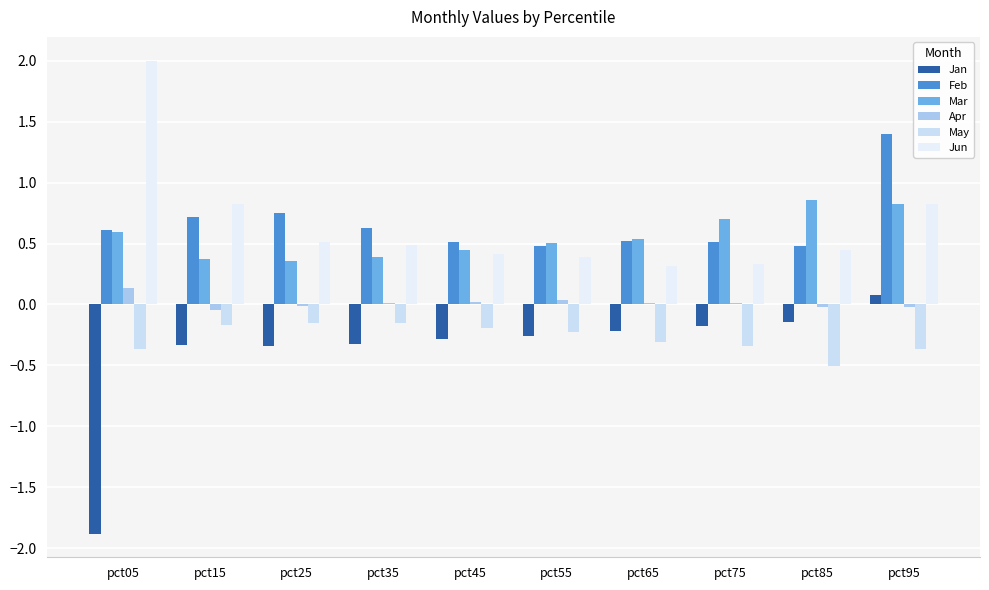

How many distinct data groups are displayed?

6